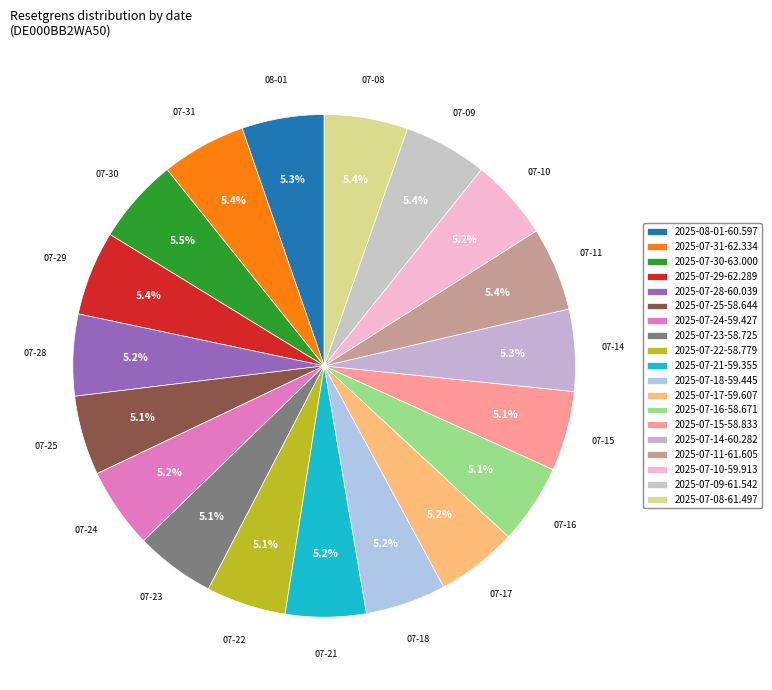

Does 2025-07-28 represent more than half of the total?

No